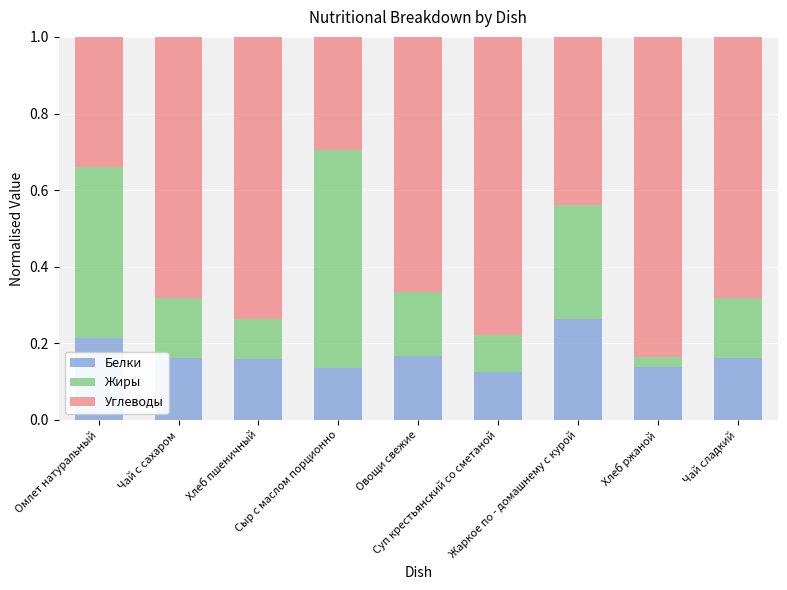

Count the Белки values in the range 0 to 1.

9